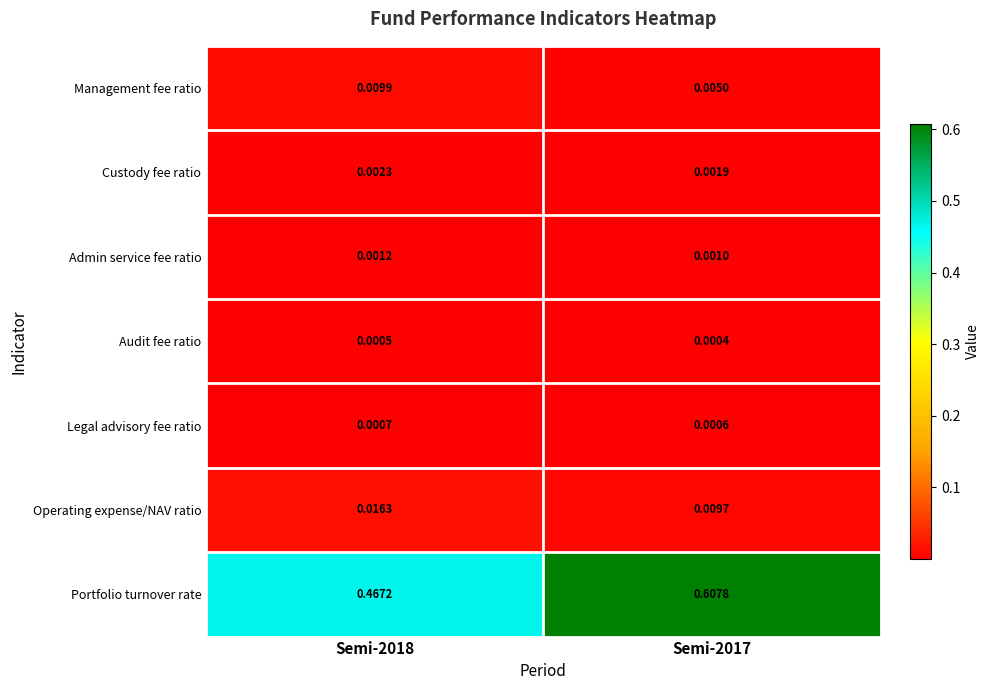

Which series has the largest total across all categories?

Portfolio turnover rate